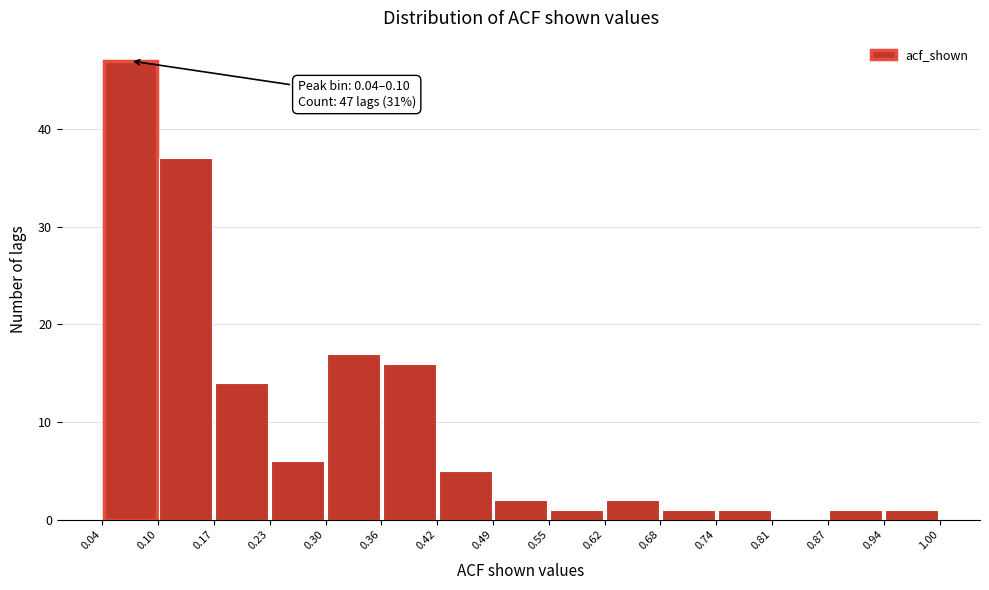

Which range on the x-axis has the tallest bar?

0.04 to 0.10